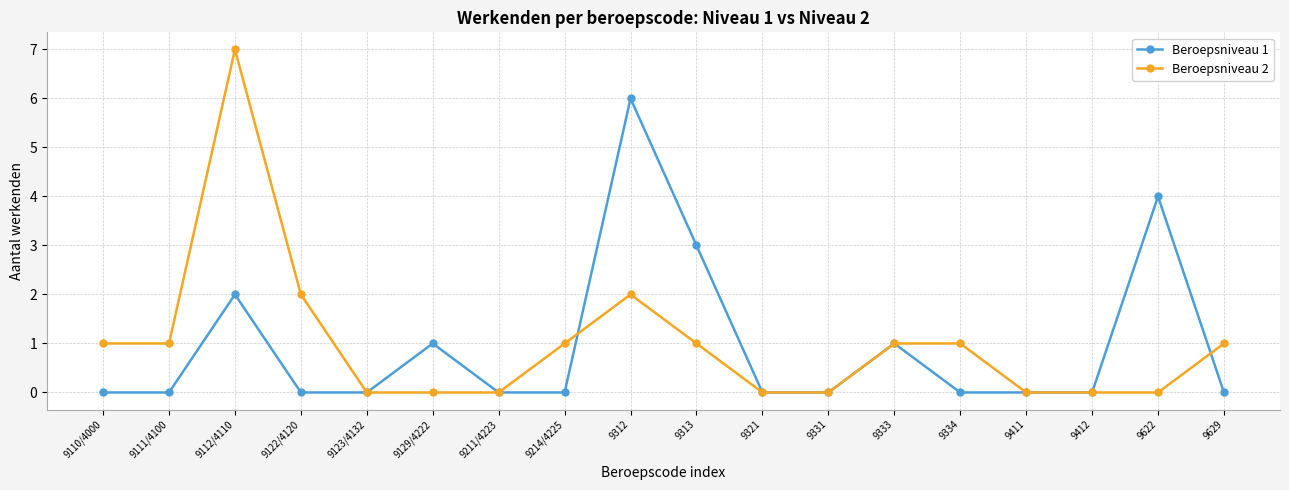

At which label is Beroepsniveau 1 closest to 3?

9313